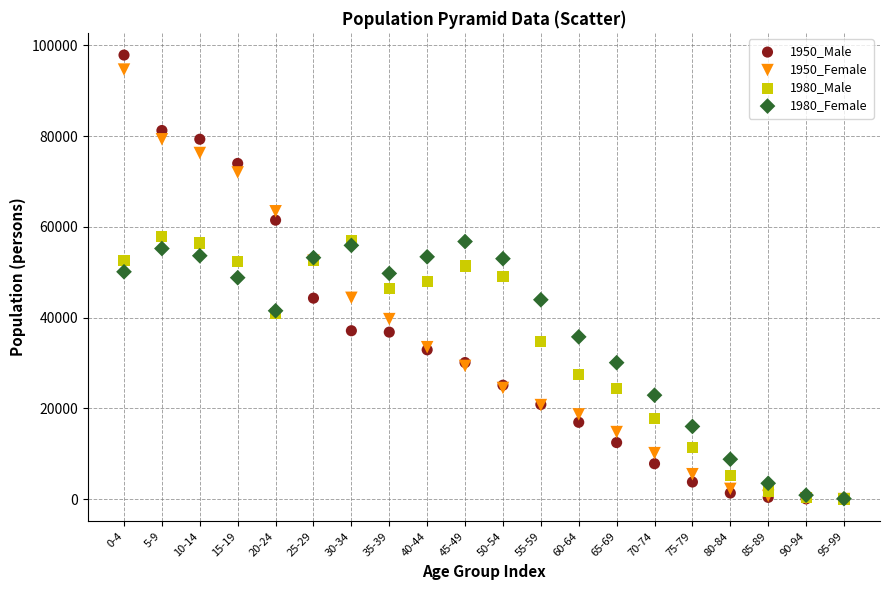

What are all the series names shown in the legend?

1950_Male, 1950_Female, 1980_Male, 1980_Female